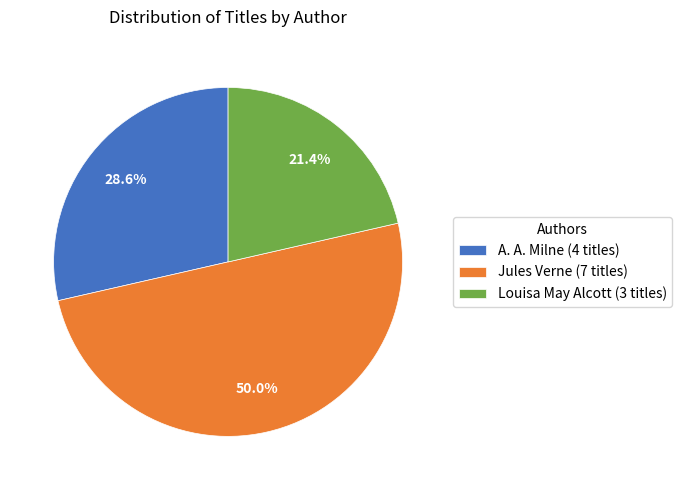

To the nearest percent, what portion does Jules Verne represent?

50%